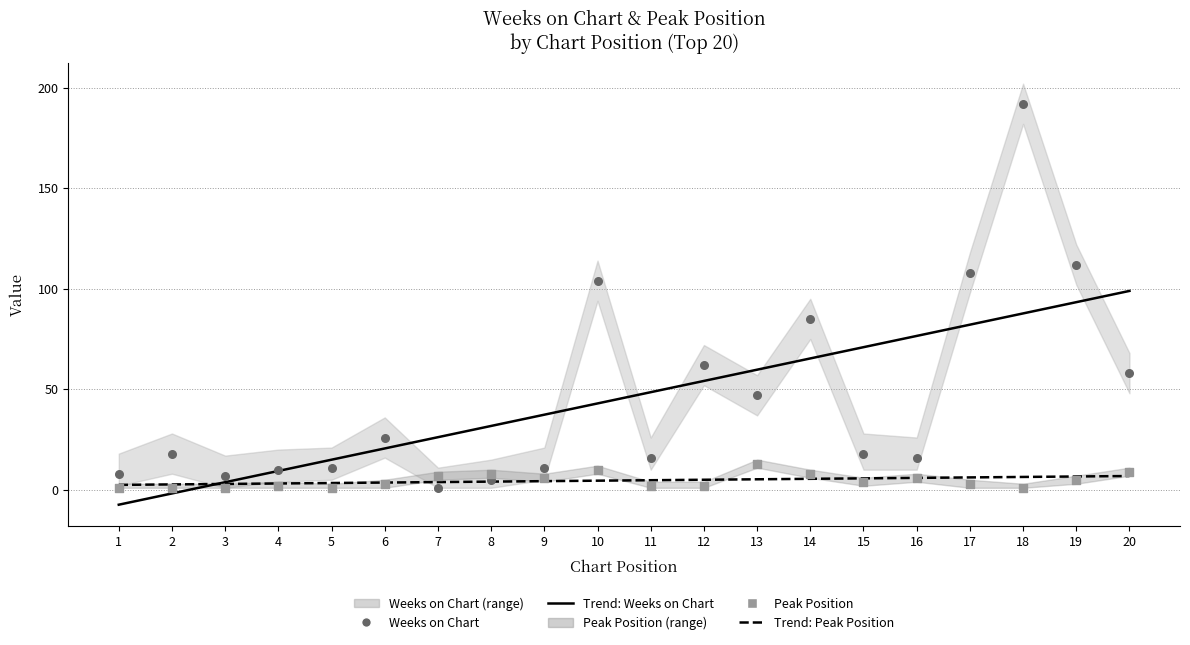

At how many categories does at least one series exceed 189?

1